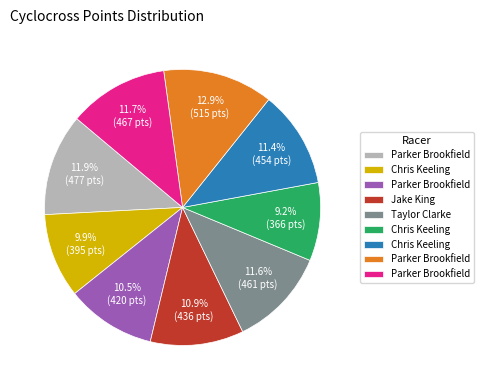

Is there a majority slice in this chart?

No